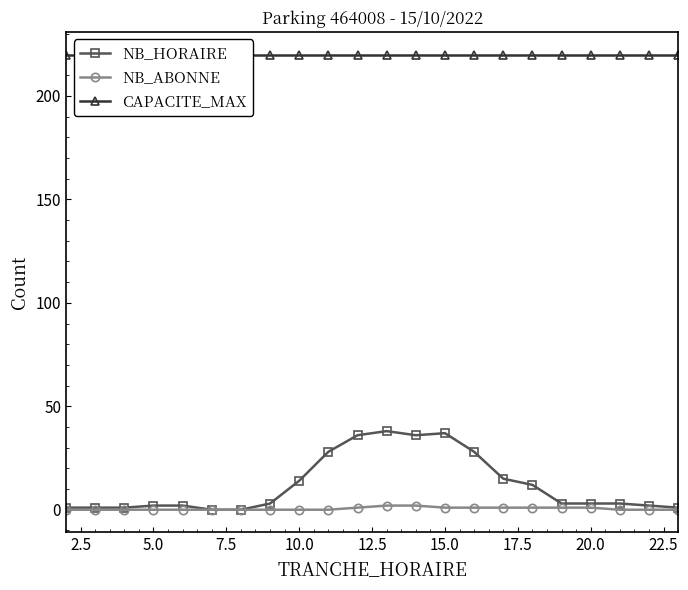

True or false: NB_ABONNE has more than 1 interior local peaks.

False